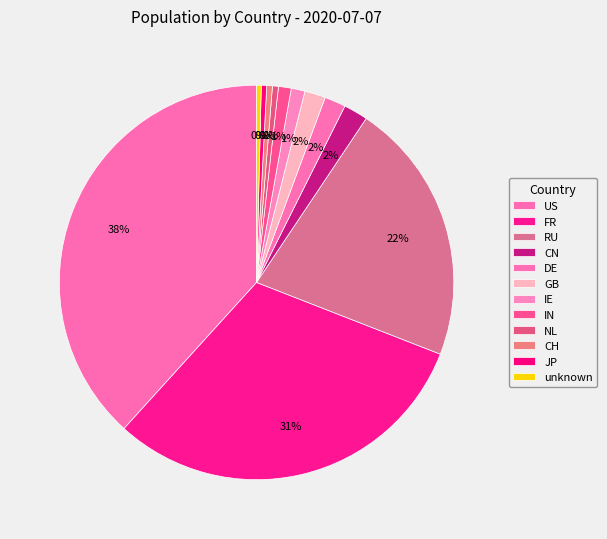

Is GB the majority of the pie?

No